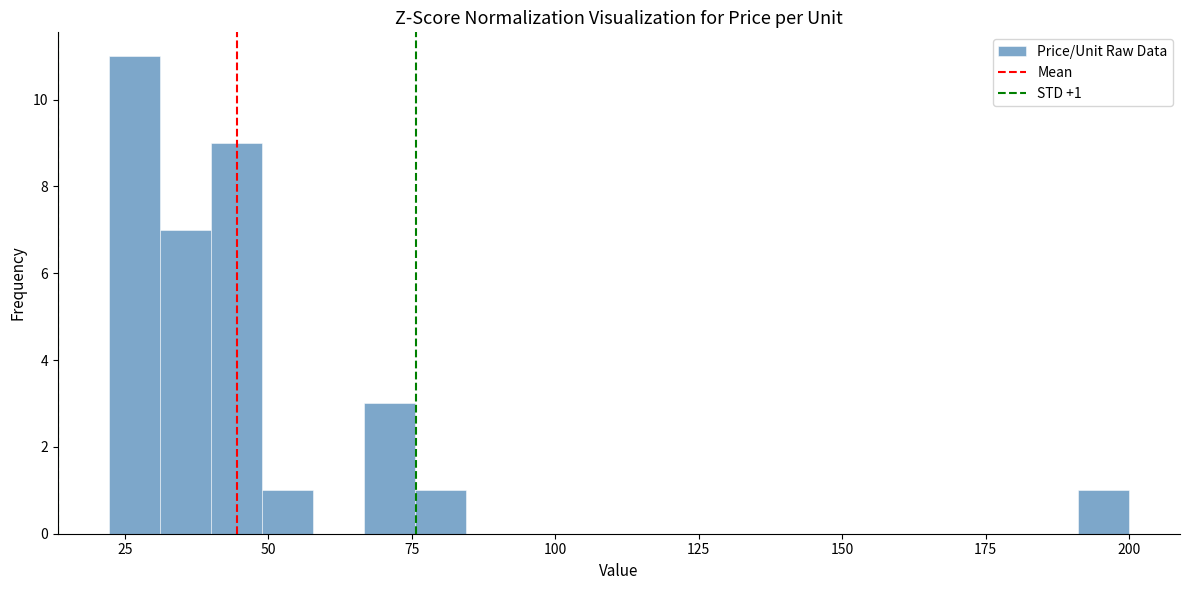

Read against the x-axis, roughly where is the centre of the tallest bar?

25